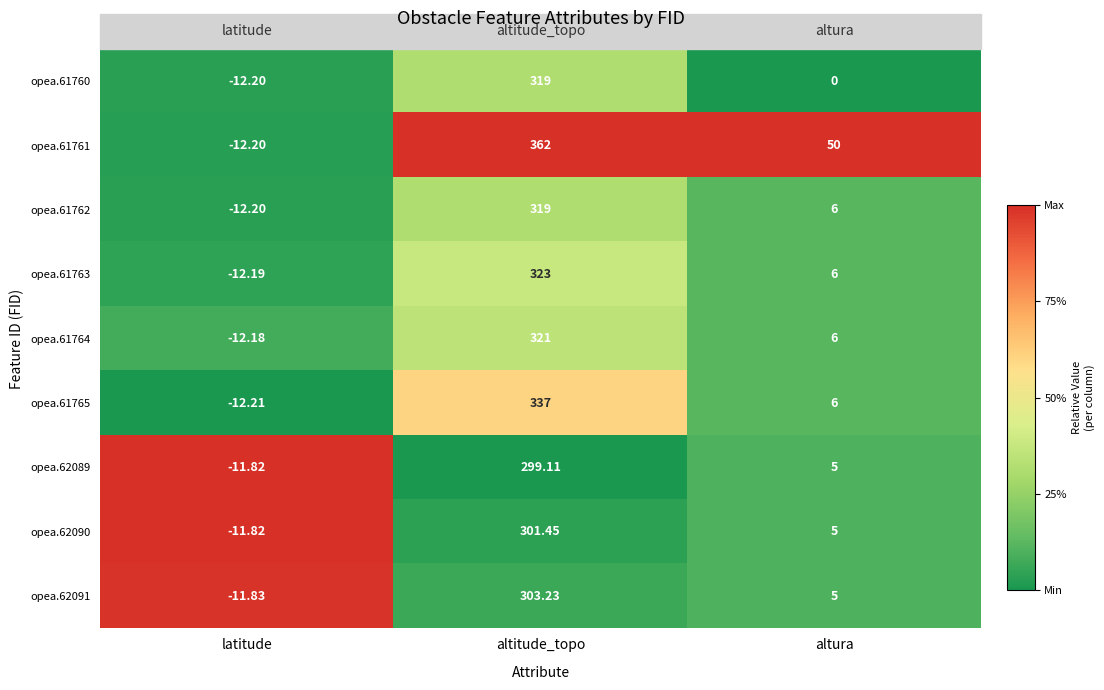

Rank the categories by opea.61764 value from lowest to highest.

latitude, altura, altitude_topo